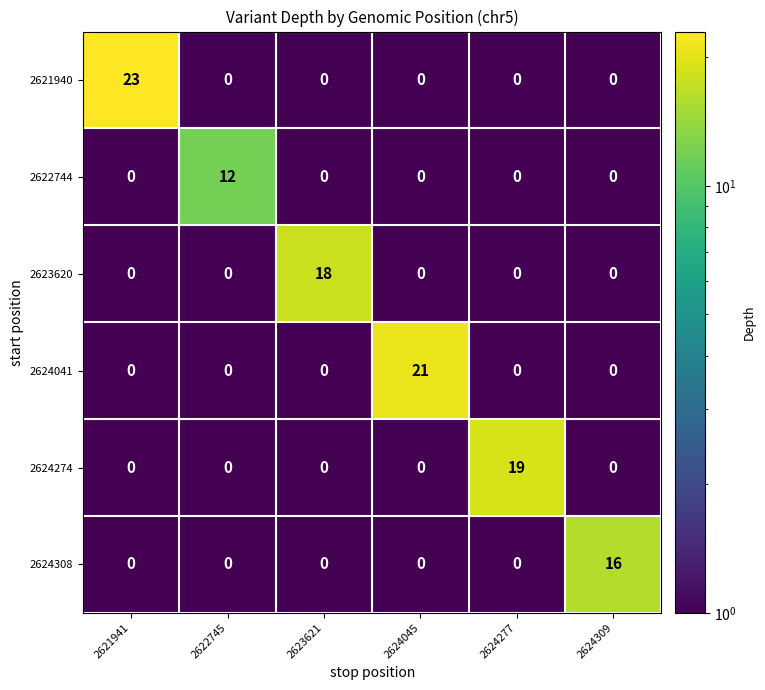

What is the spread (max minus min) of values at 2621941?

23